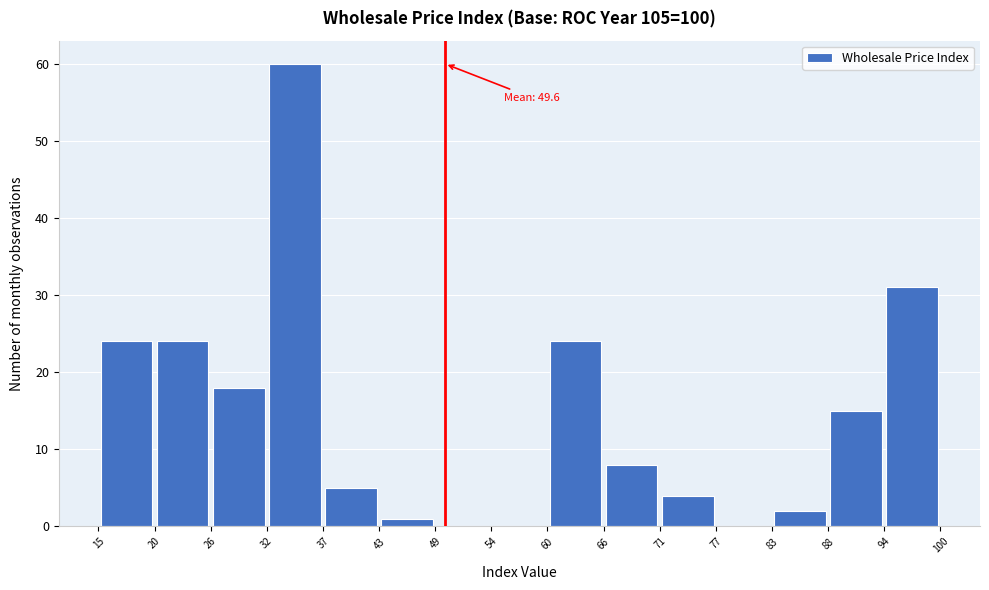

Over which range of the x-axis is the bar tallest?

32 to 37